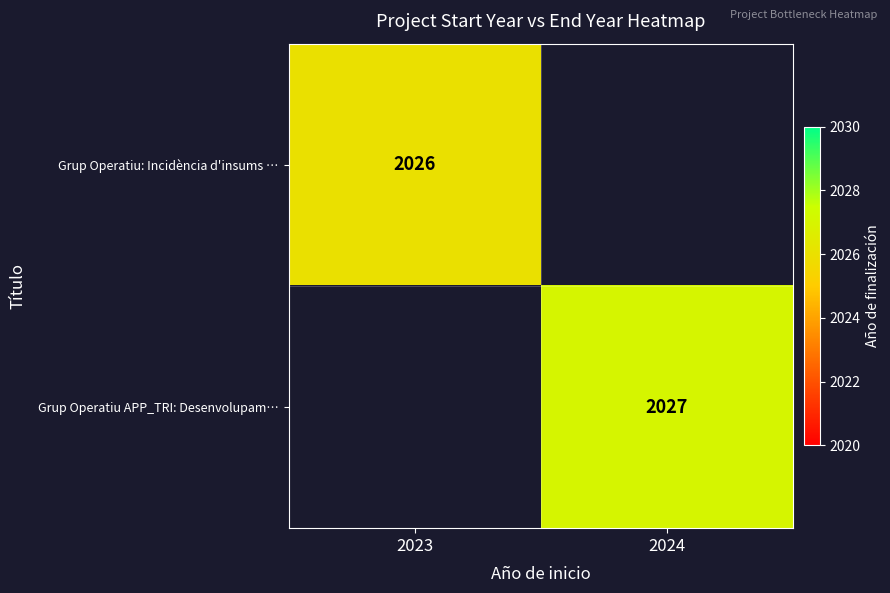

The value of Grup Operatiu APP_TRI: Desenvolupam… at 2024 is 2751.8. True or false?

False